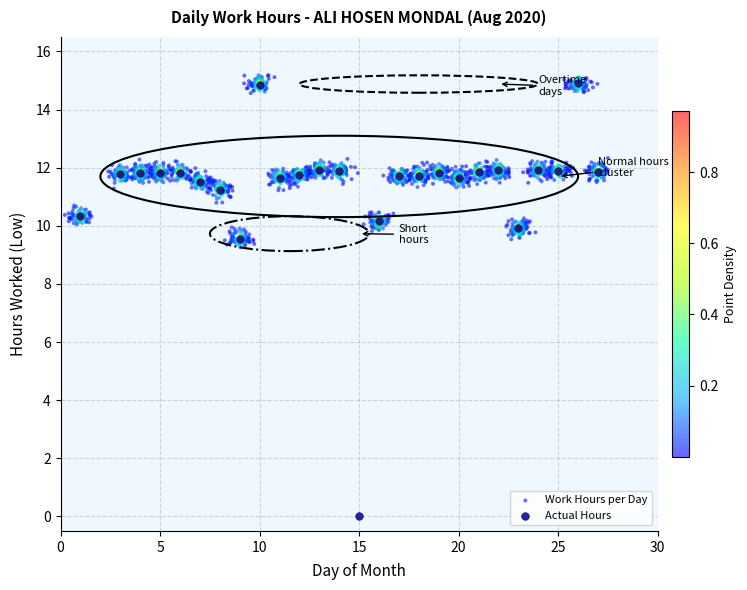

Which series reaches the minimum Y coordinate?

Actual Hours